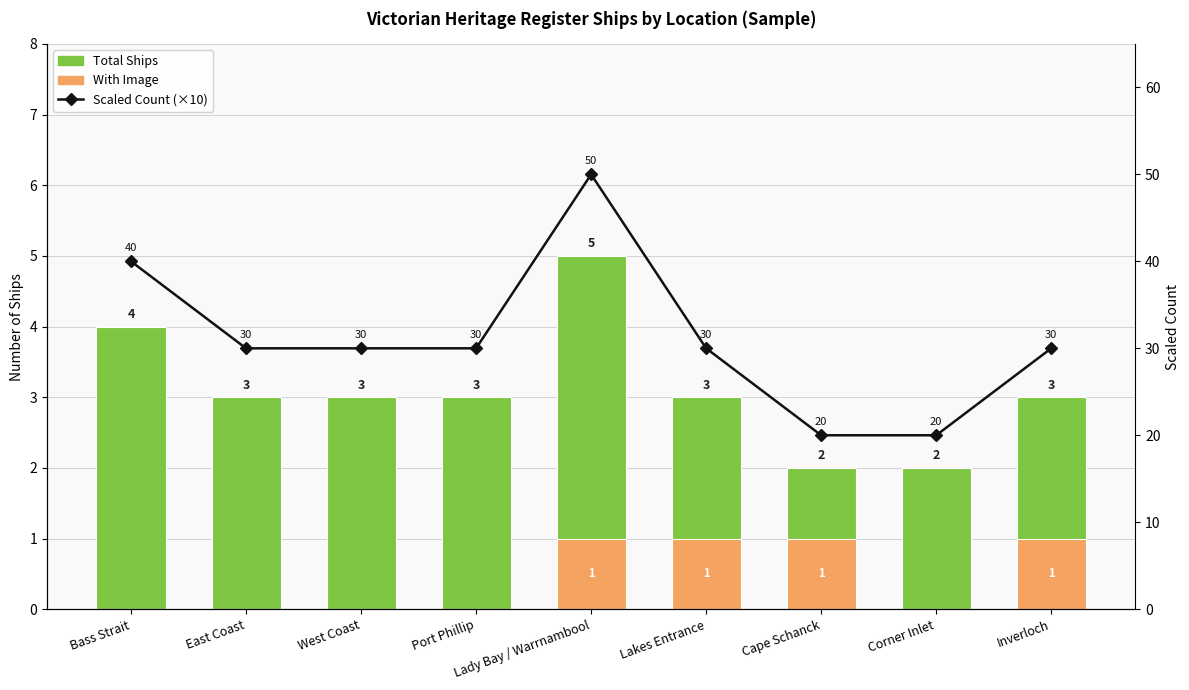

What position from the left is Corner Inlet?

8